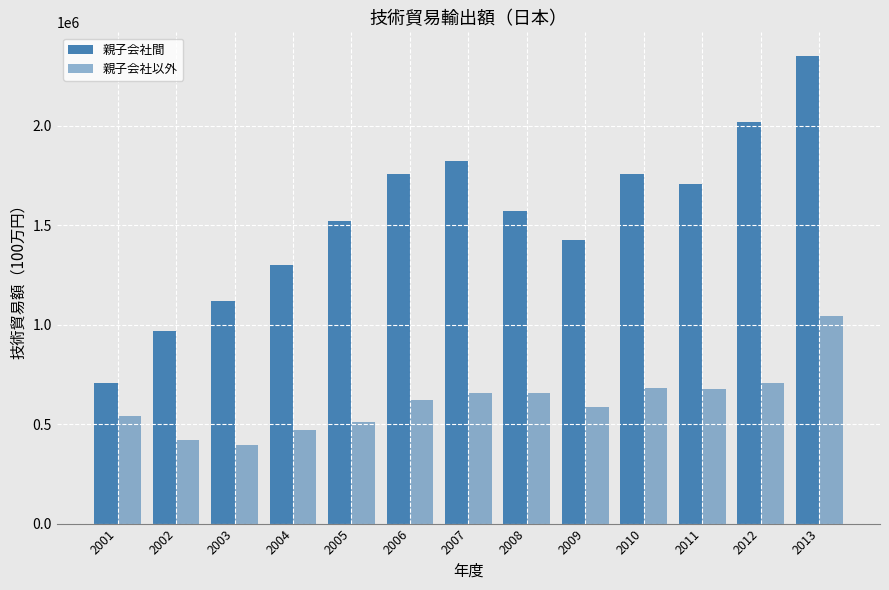

Count the number of categories in the chart.

13